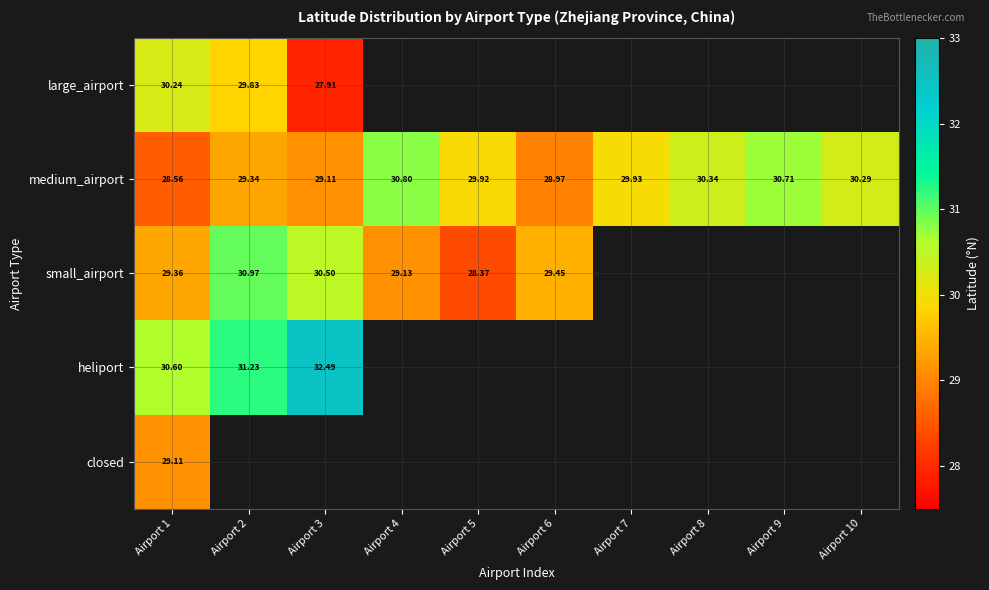

What is the minimum value shown in the chart?

27.9